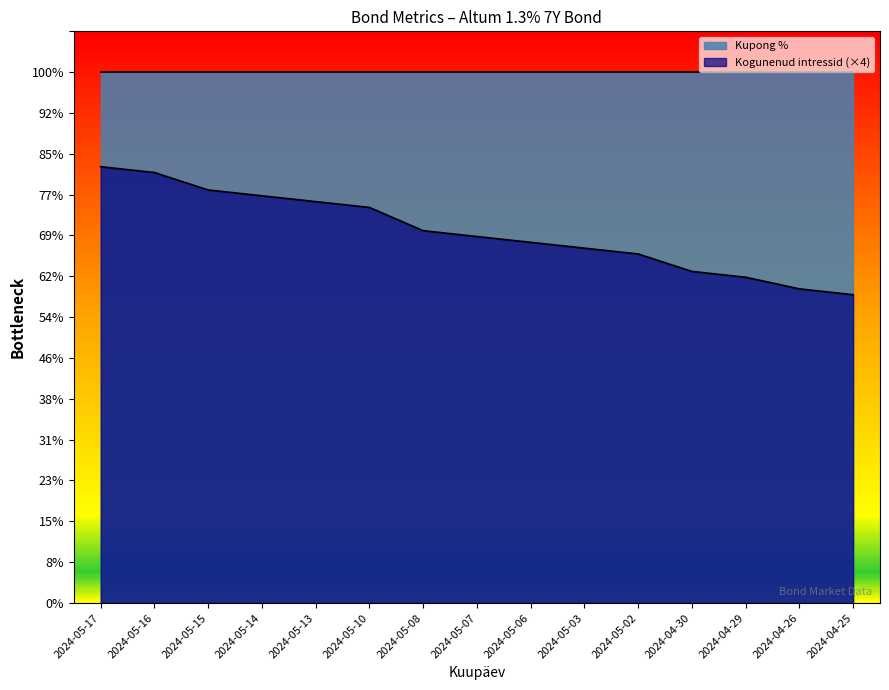

The chart shows a value of 0.8 at 2024-04-25. True or false?

True